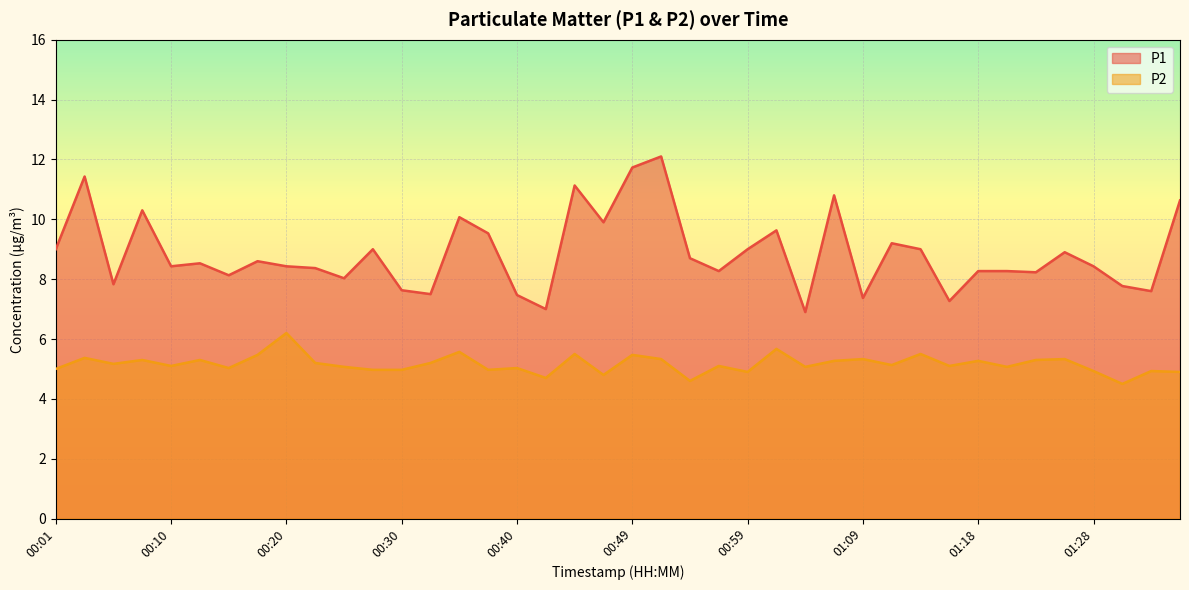

True or false: P2 and P1 cross at least once.

False